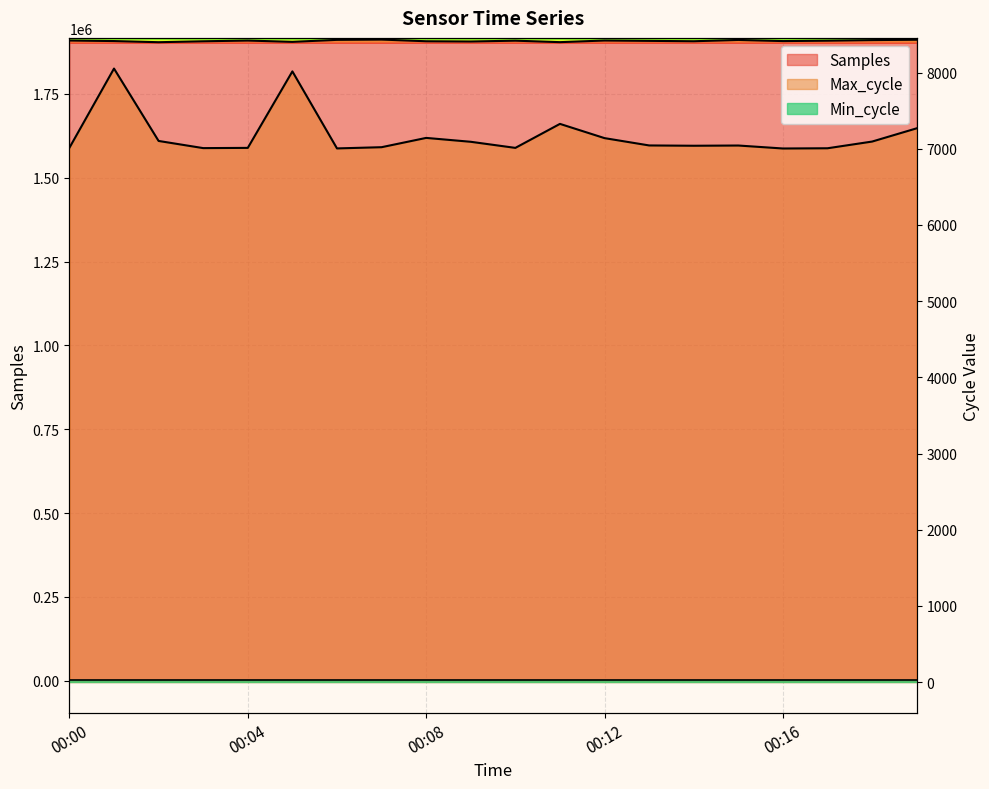

Is it true that Max_cycle equals 11575 at 00:15?

False